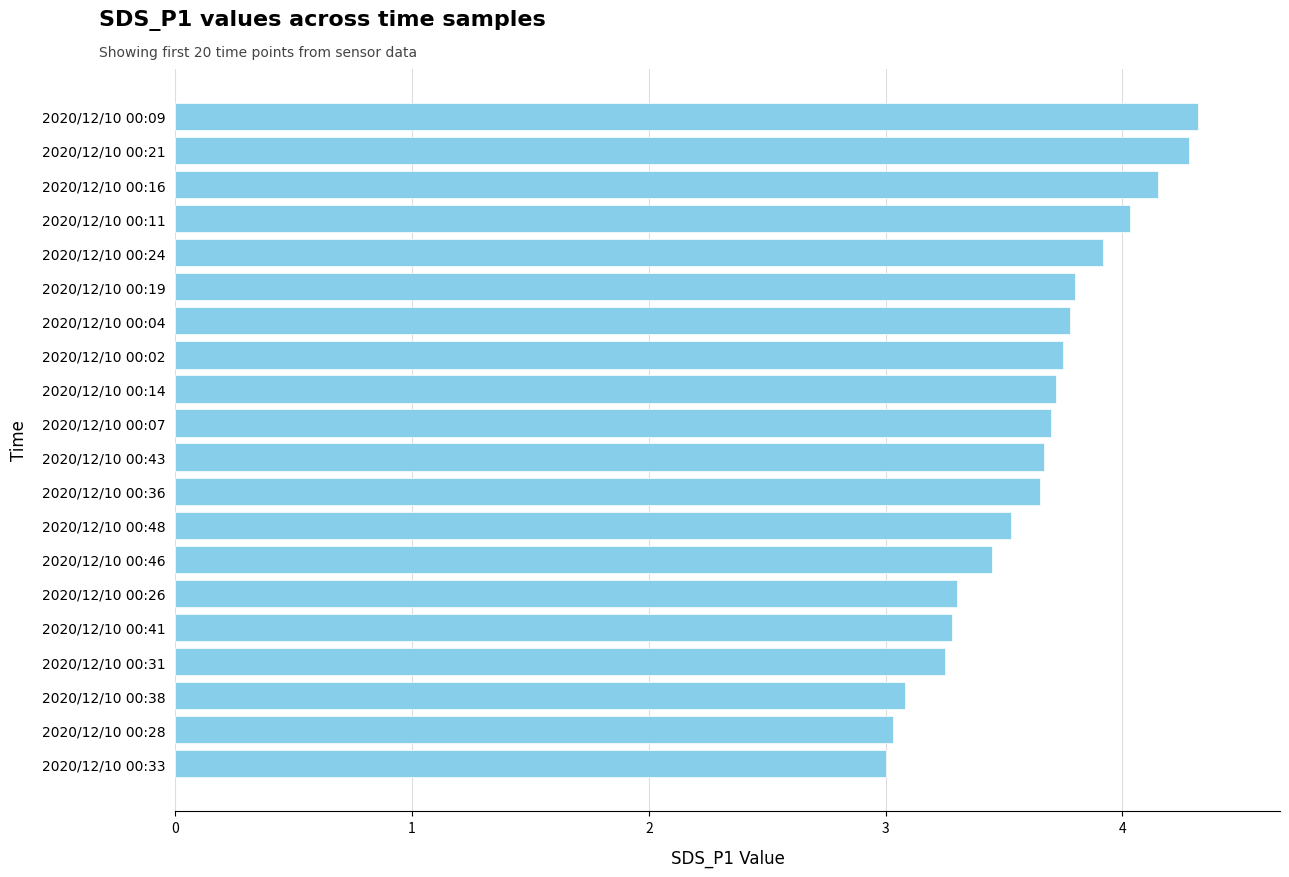

What is the minimum value shown in the chart?

3.0